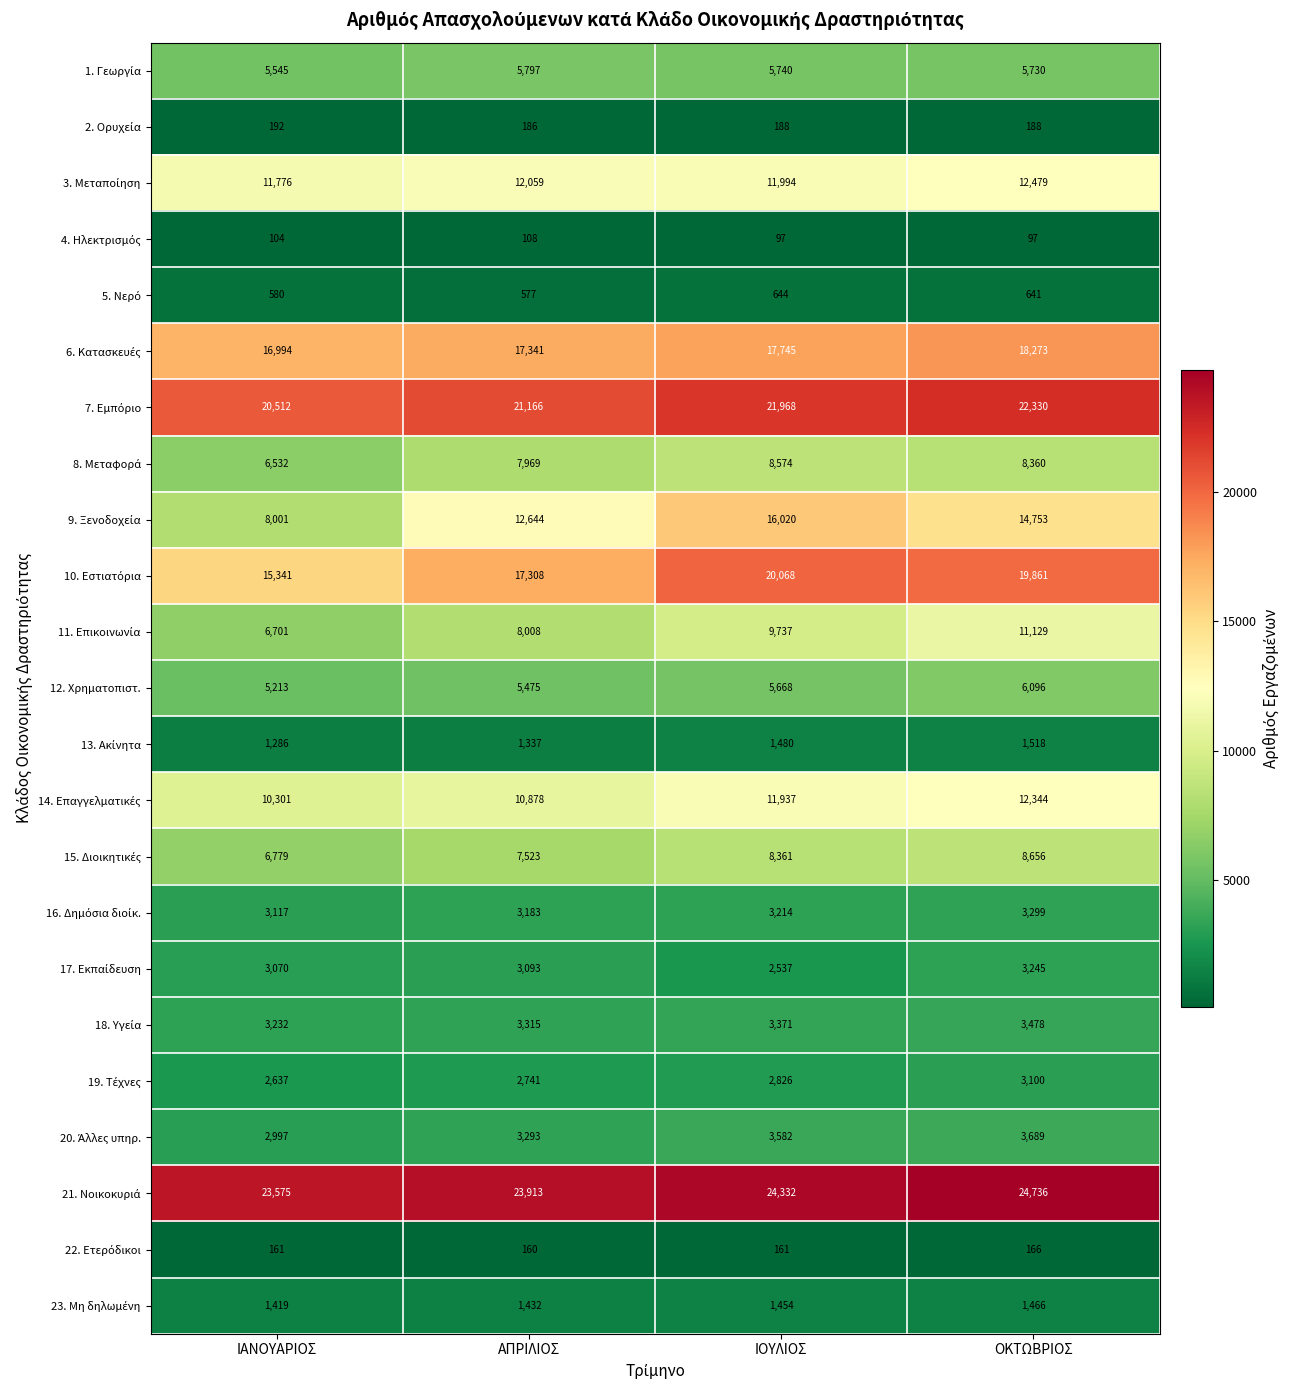

What is the sum of all 12. Χρηματοπιστ. values?

22452